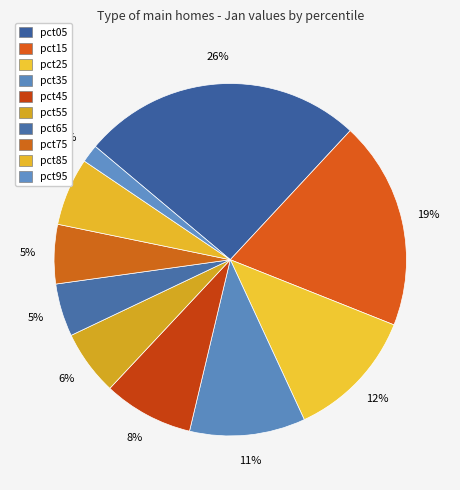

What is the largest slice in the pie chart?

pct05